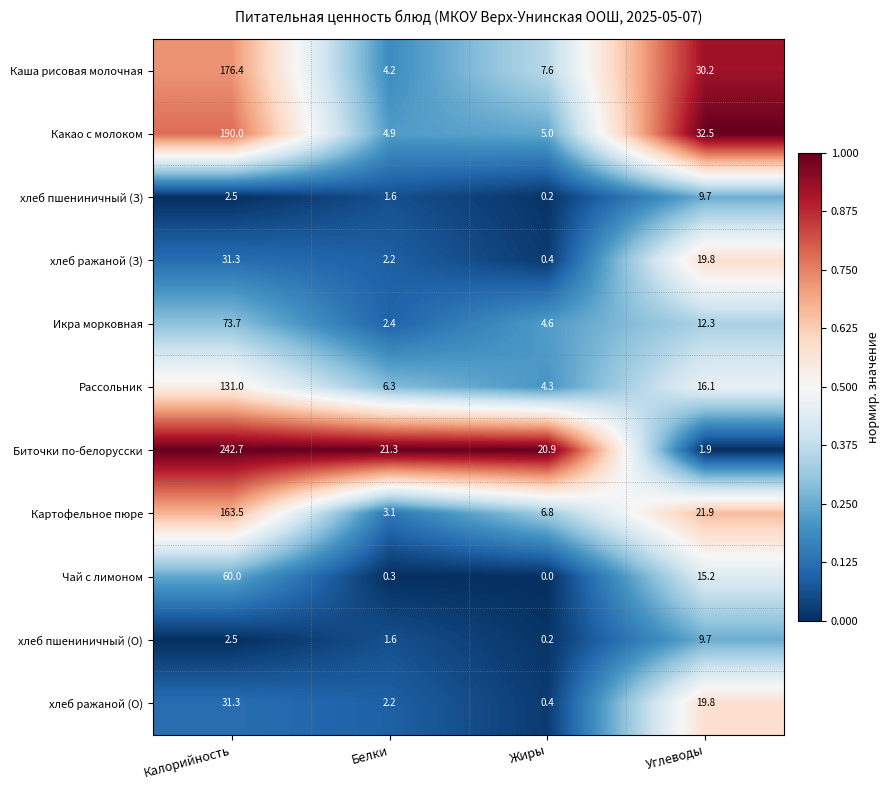

Is the value of Икра морковная at Белки greater than the value of Чай с лимоном at Углеводы?

No